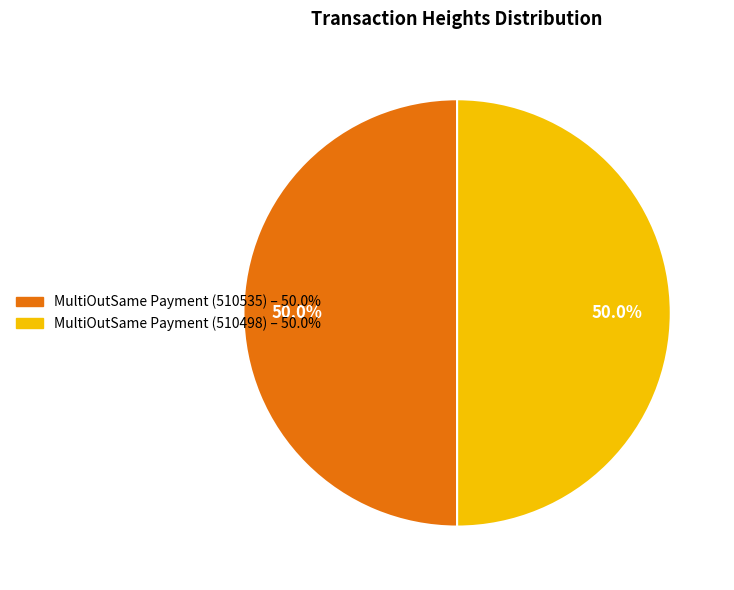

Approximately how many times larger is the value at MultiOutSame Payment (510535) compared to MultiOutSame Payment (510498)?

1.0